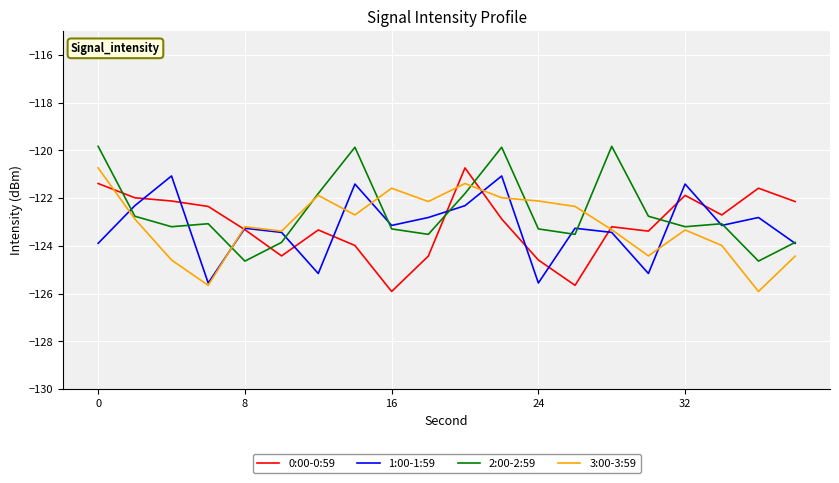

What is the minimum value shown in the chart?

-125.9